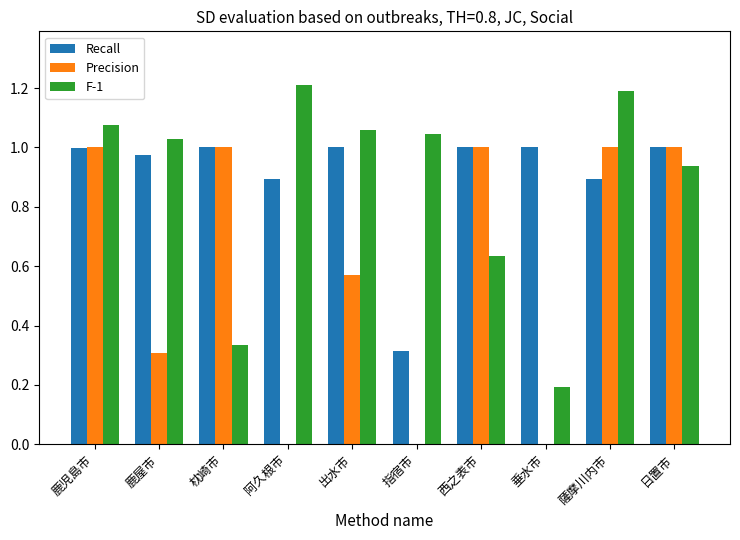

The value of Recall at 鹿屋市 is 1.0. True or false?

True